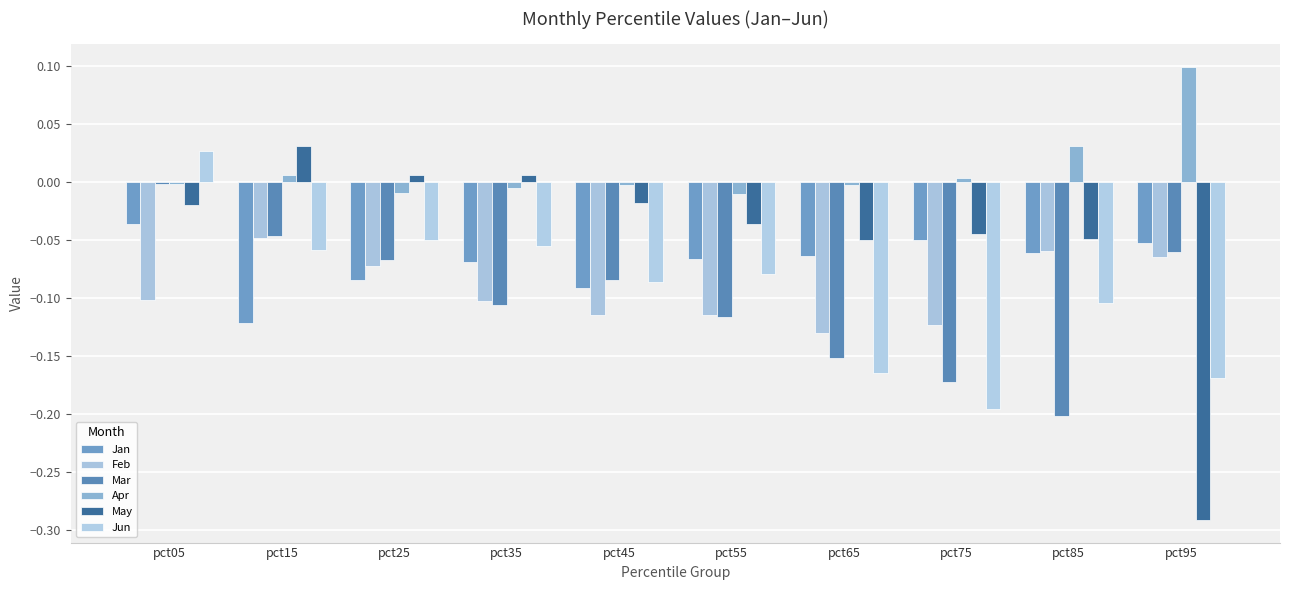

Which category has the highest value across all series?

pct95